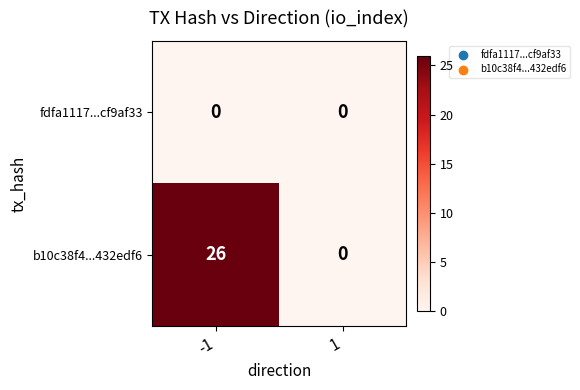

At which category is the sum across all series the highest?

-1